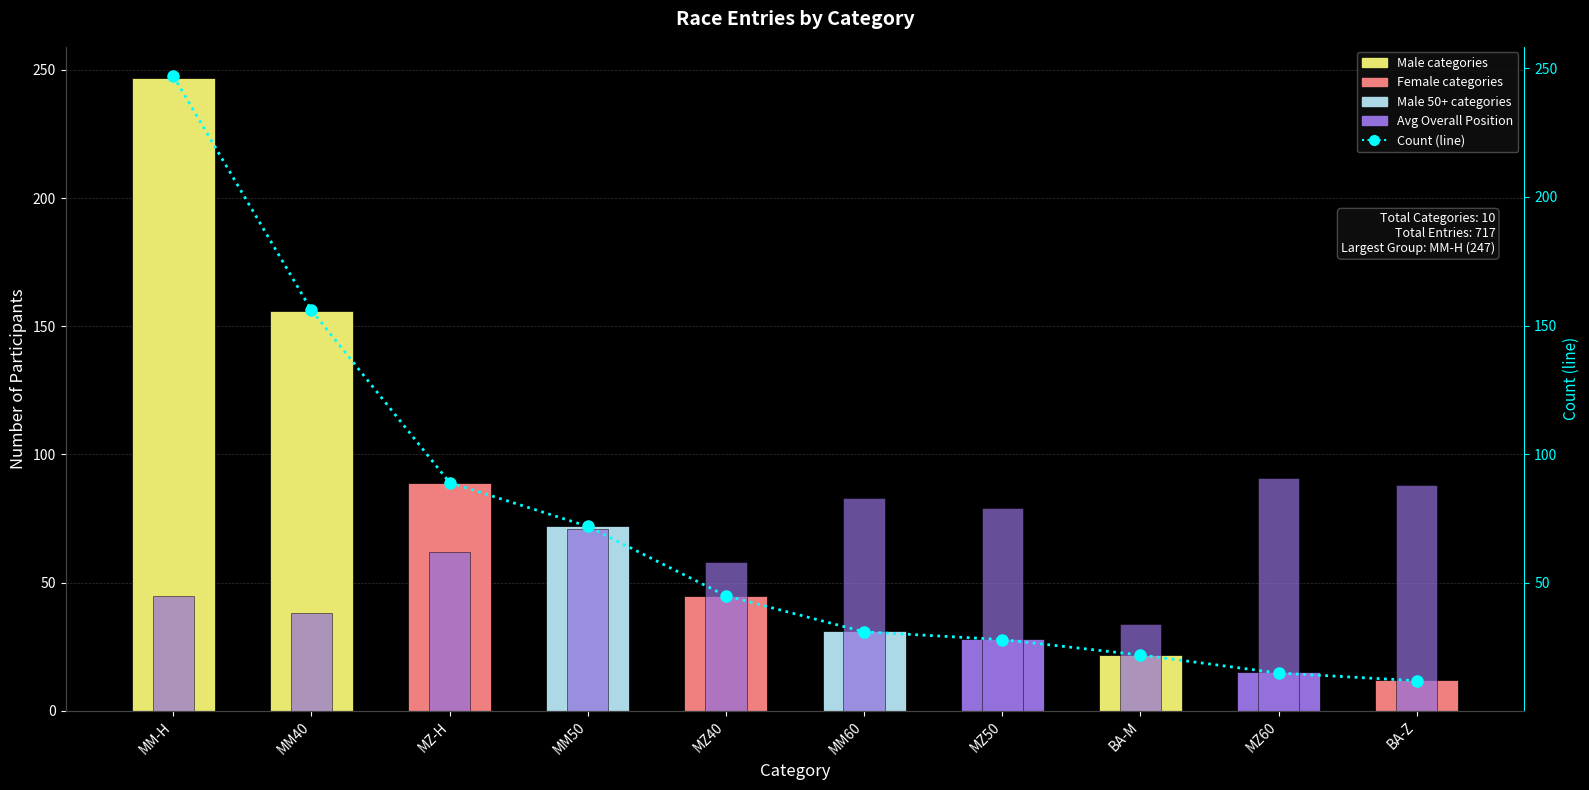

The Participants series shows 231 at MM40. True or false?

False